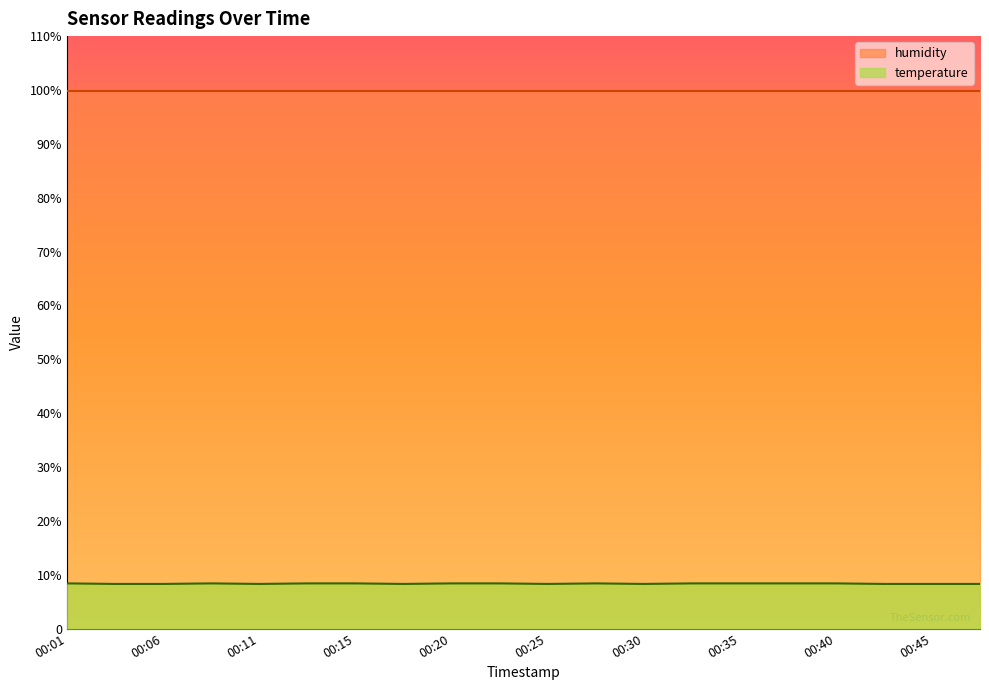

What is the change in value from 00:06 to 00:23?

+0.1